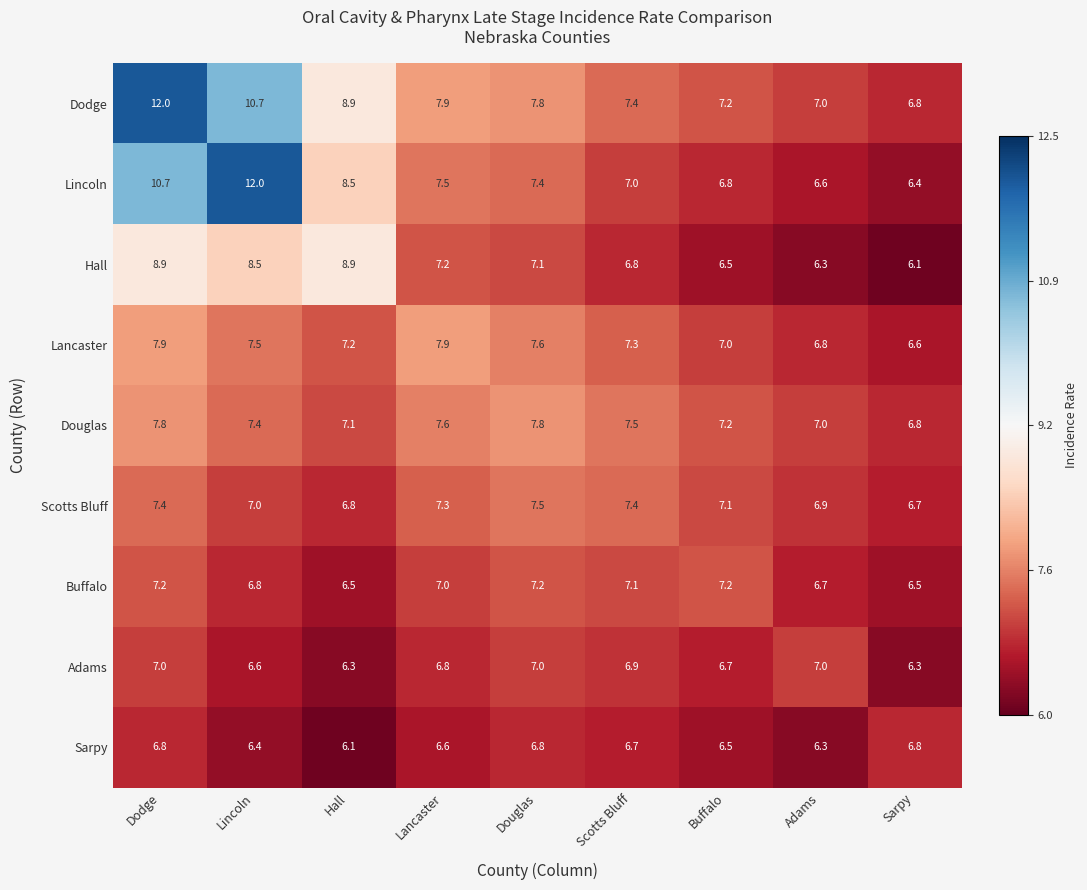

At which category is the sum across all series the highest?

Dodge